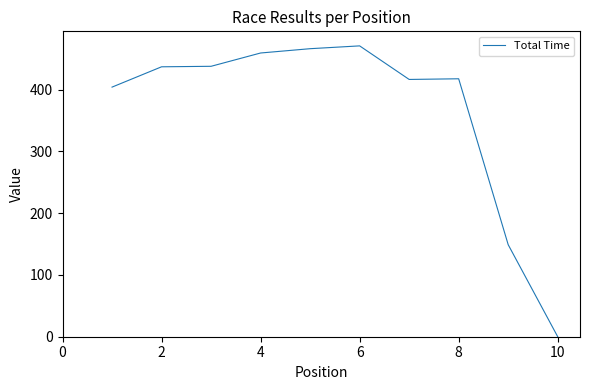

What is the difference between the maximum and minimum values?

470.8